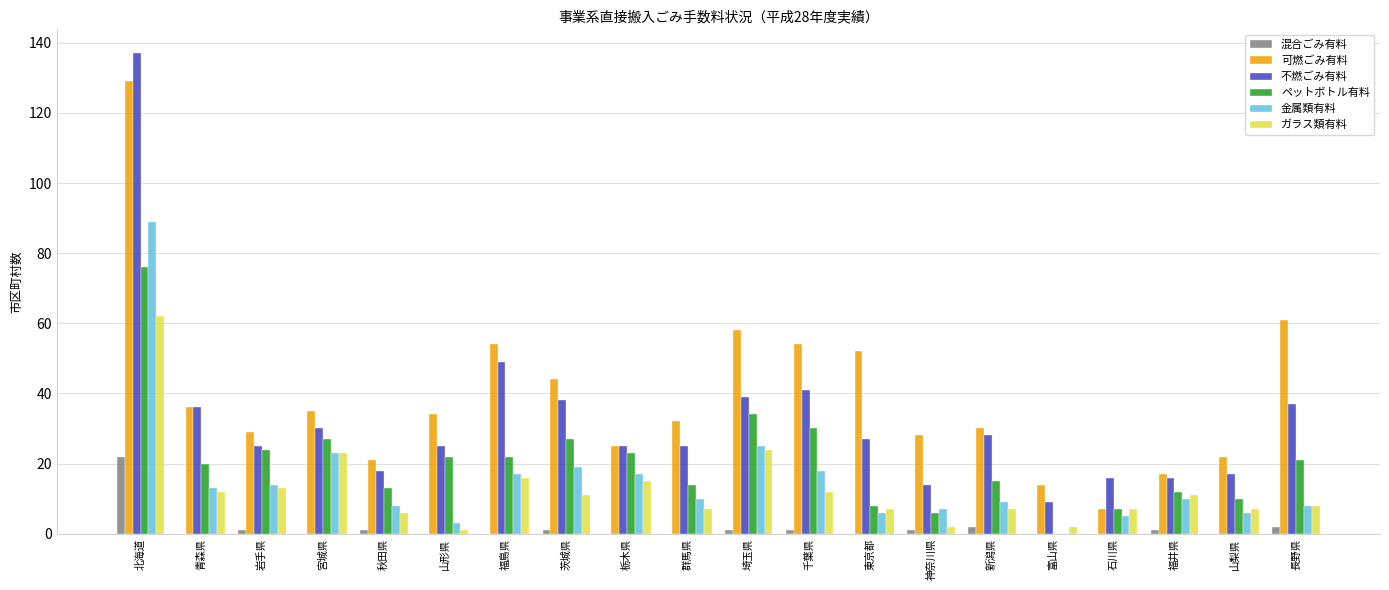

What is the sum of all 可燃ごみ有料 values?

782